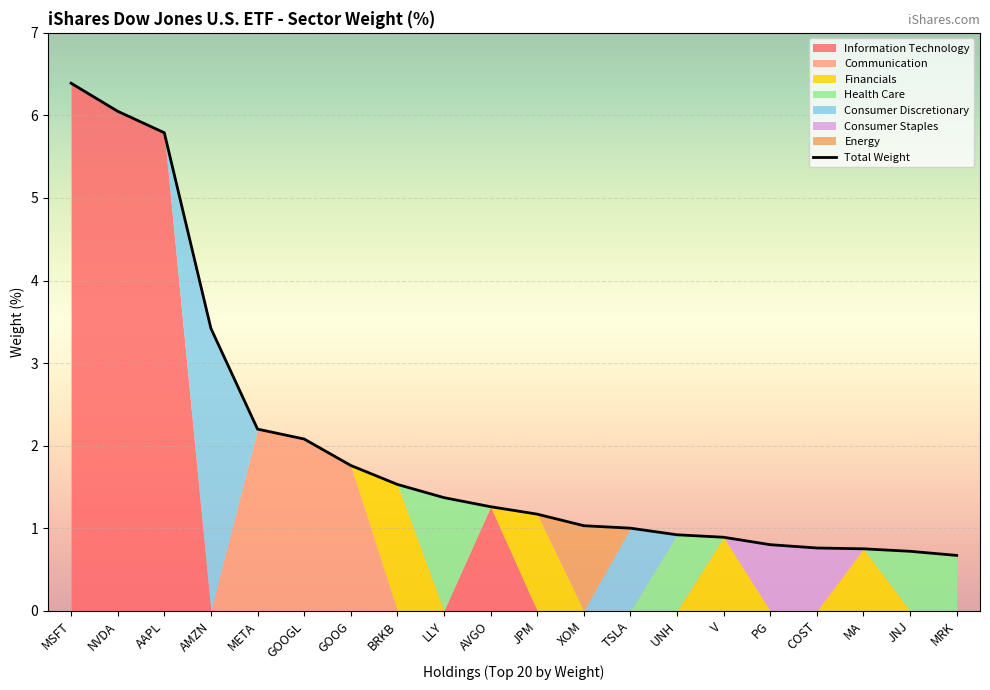

True or false: the data has more than 0 interior local peaks.

False